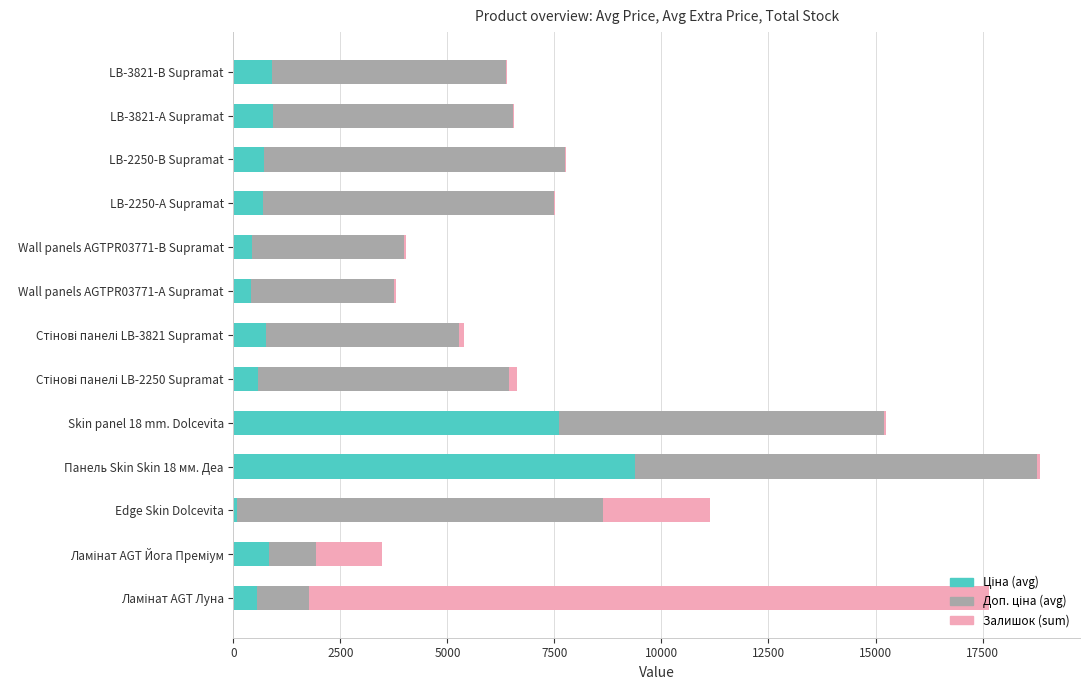

At which category is the sum across all series the highest?

Панель Skin Skin 18 мм. Деа